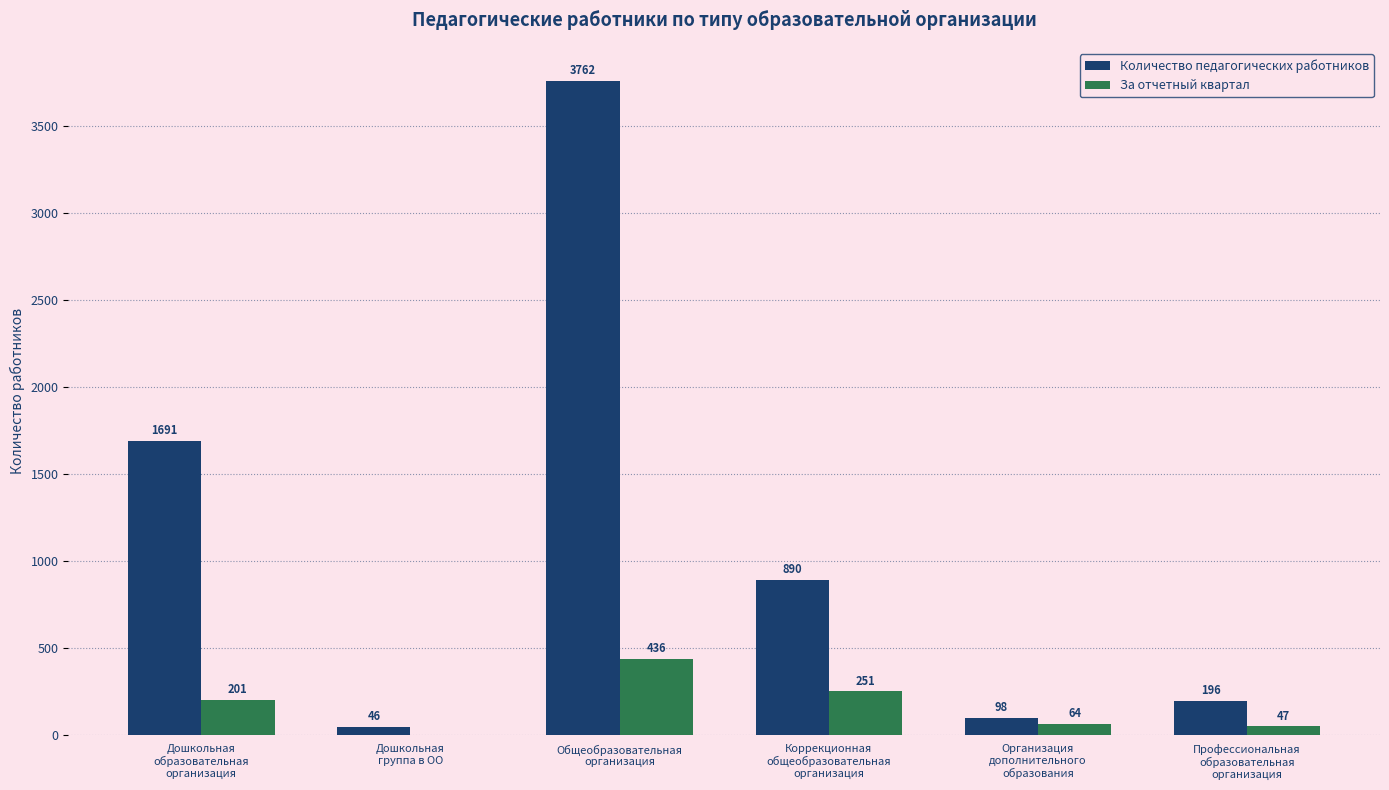

Are the bars horizontal?

No